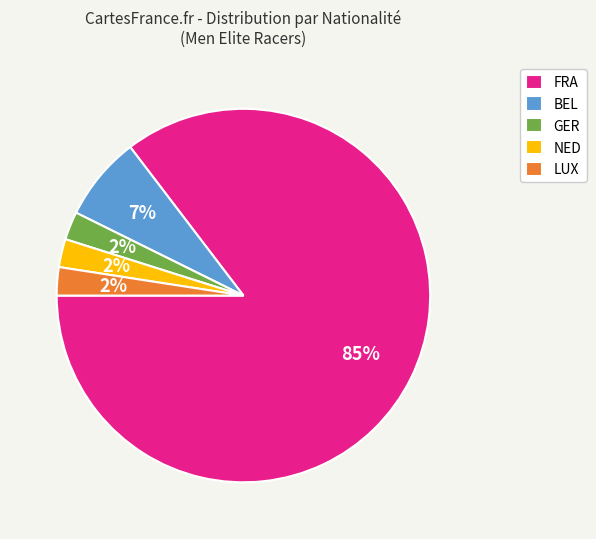

True or false: FRA accounts for 85% of the total.

True